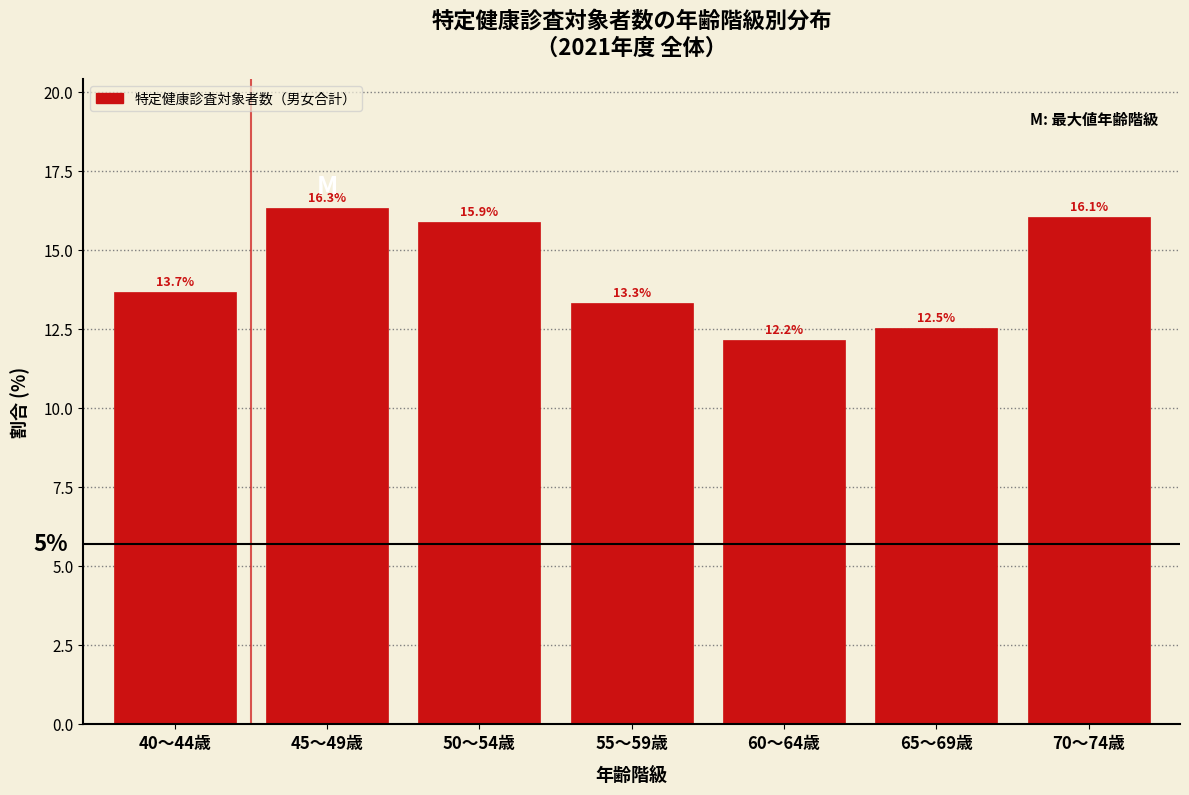

Reading left to right, list all the values displayed in this chart.

40～44歳=13.7	45～49歳=16.3	50～54歳=15.9	55～59歳=13.3	60～64歳=12.2	65～69歳=12.5	70～74歳=16.1